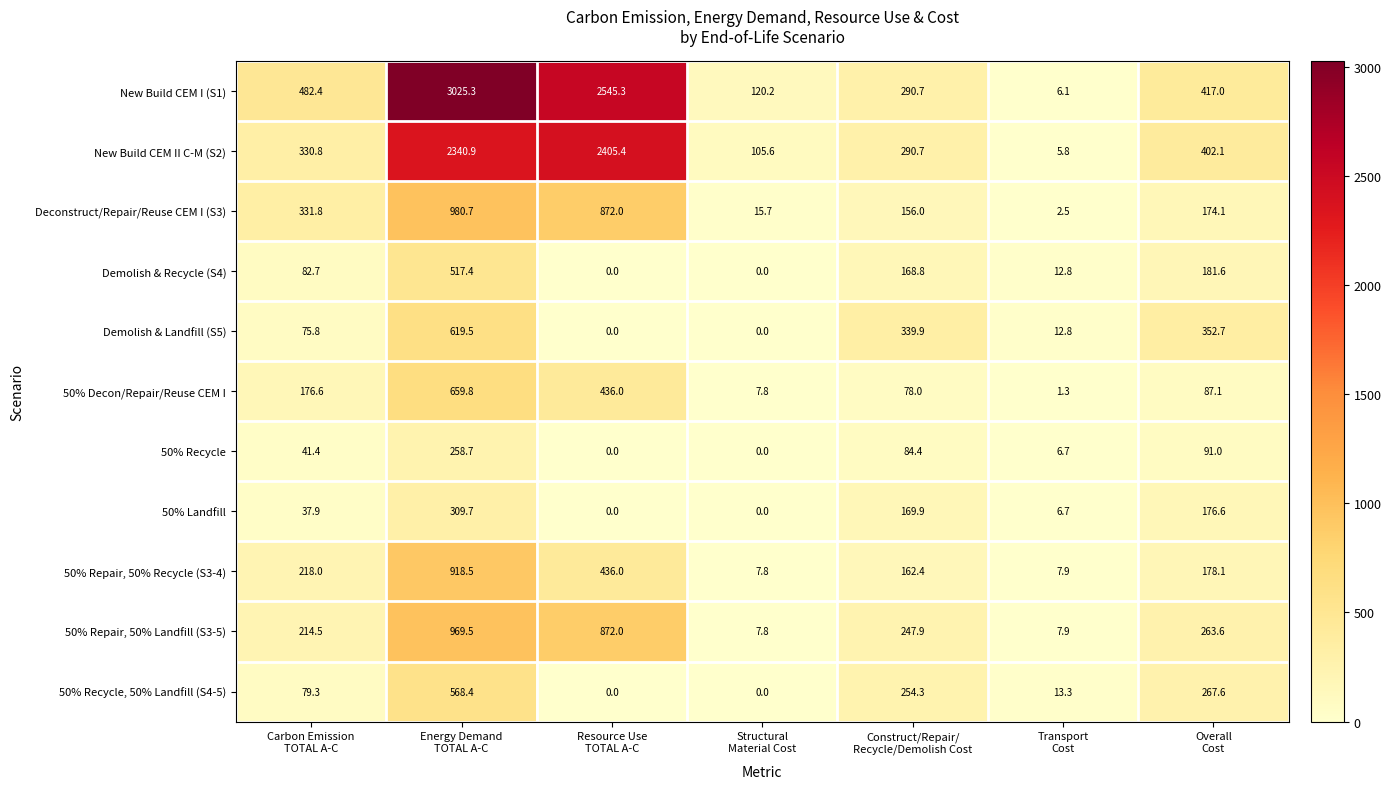

Rank the series by their maximum value, from lowest to highest.

50% Recycle, 50% Landfill, Demolish & Recycle (S4), 50% Recycle, 50% Landfill (S4-5), Demolish & Landfill (S5), 50% Decon/Repair/Reuse CEM I, 50% Repair, 50% Recycle (S3-4), 50% Repair, 50% Landfill (S3-5), Deconstruct/Repair/Reuse CEM I (S3), New Build CEM II C-M (S2), New Build CEM I (S1)